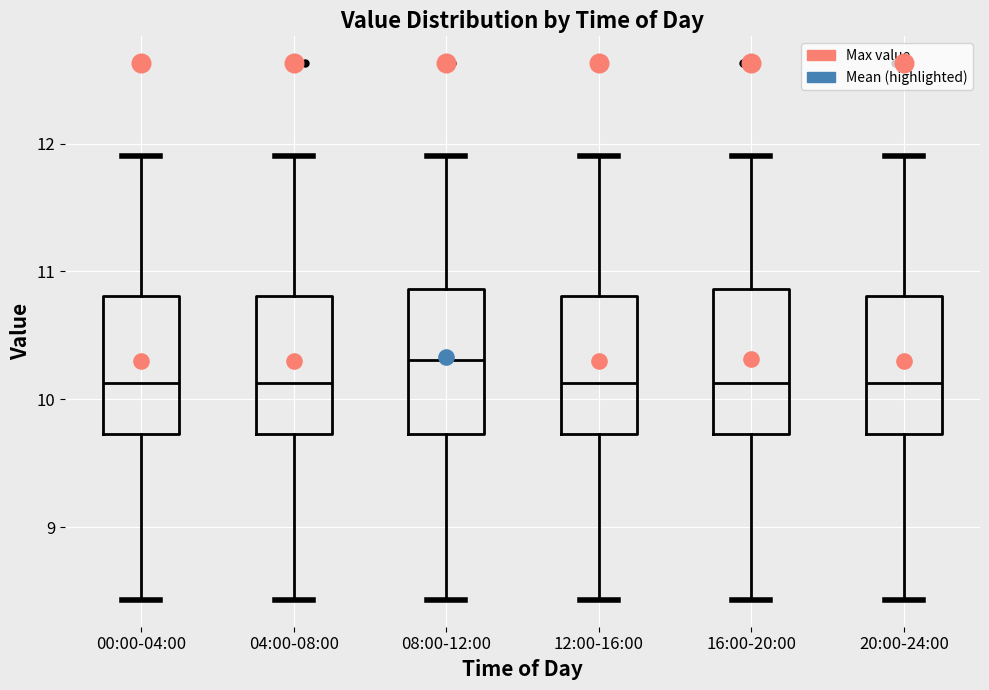

Where is the upper edge of the box for 20:00-24:00 on the y-axis? The values are not printed on the chart, so give them approximately, as read against the axis.

10.8